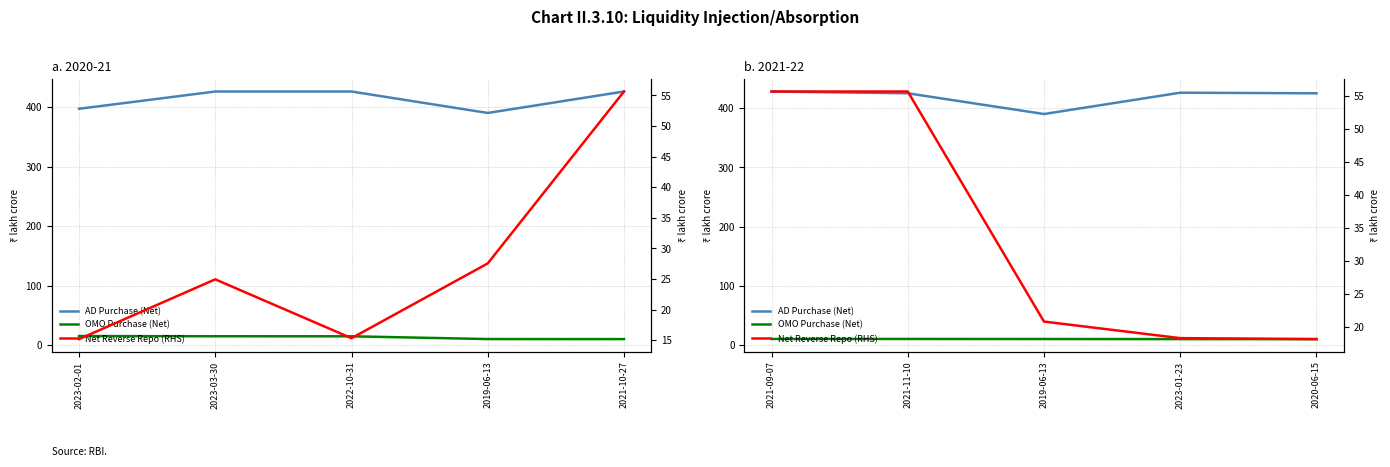

True or false: Net Reverse Repo (RHS) and OMO Purchase (Net) intersect in this chart.

False